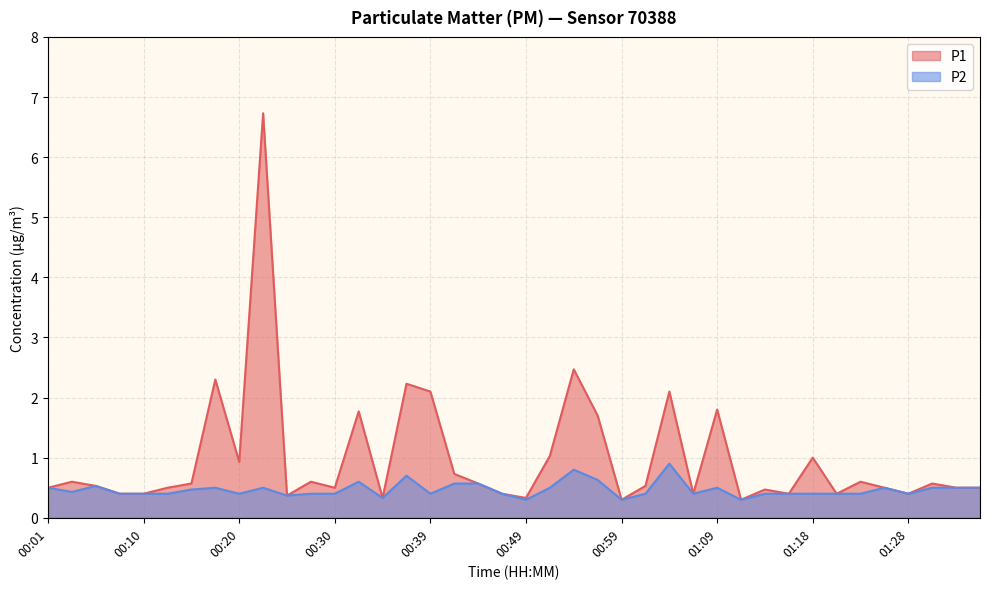

What is the label of the 14th point from the left?

00:32